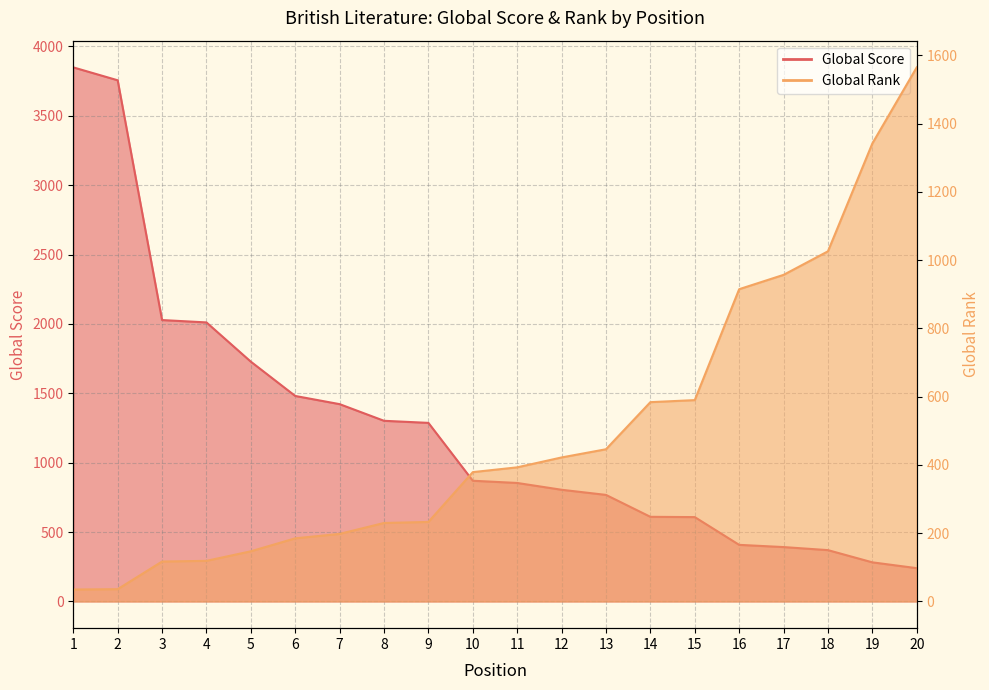

The Global Rank series shows 957 at 17. True or false?

True